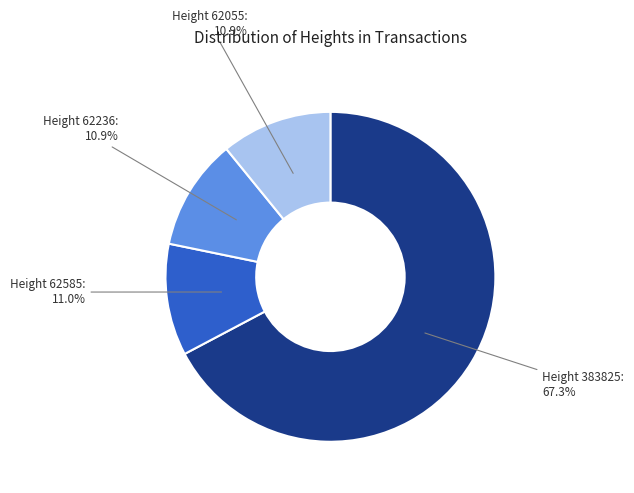

Does Height 62585 represent more than half of the total?

No